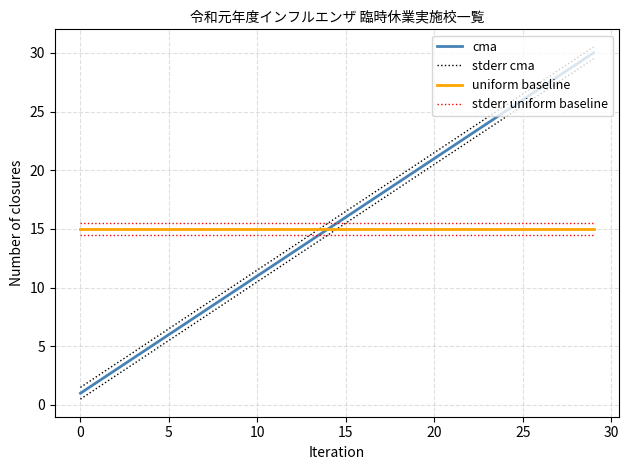

At how many categories does at least one series exceed 29?

2